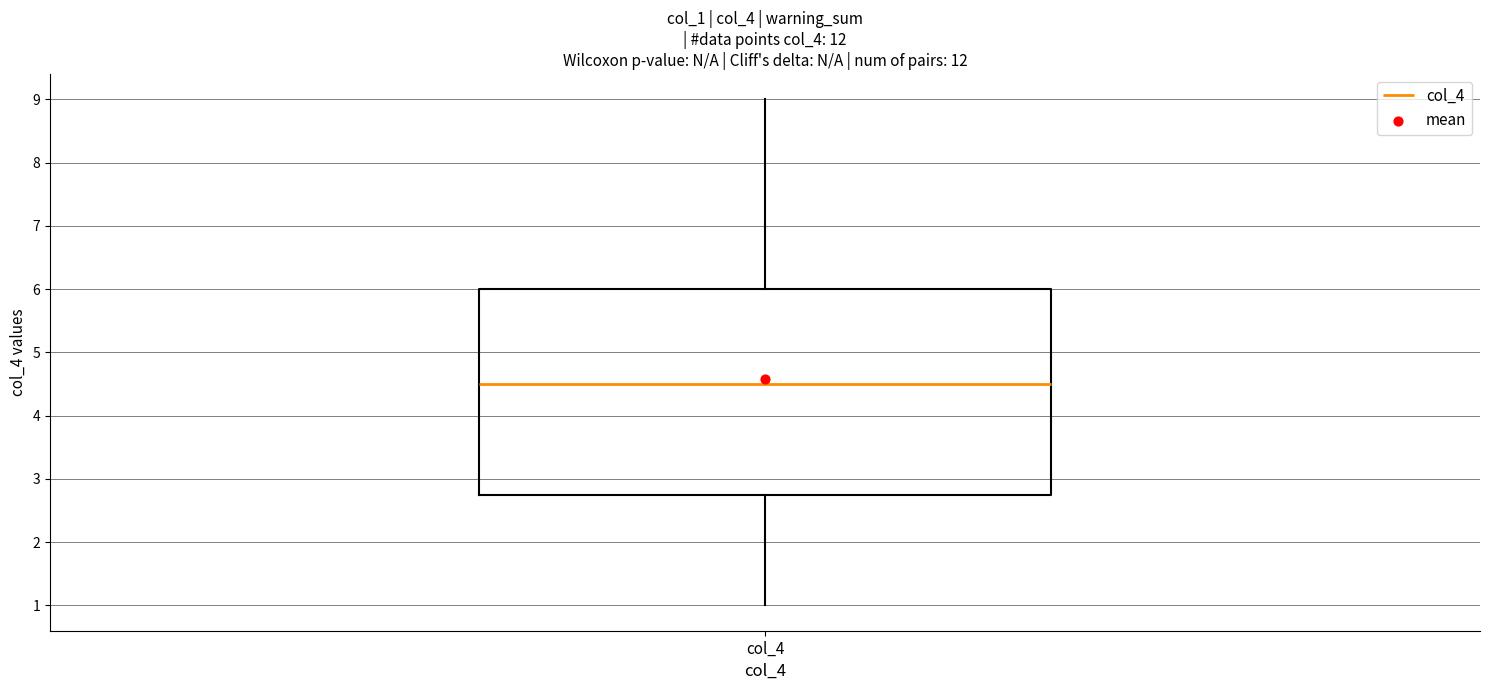

Where is the lower edge of the box for col_4 on the y-axis? The values are not printed on the chart, so give them approximately, as read against the axis.

2.8